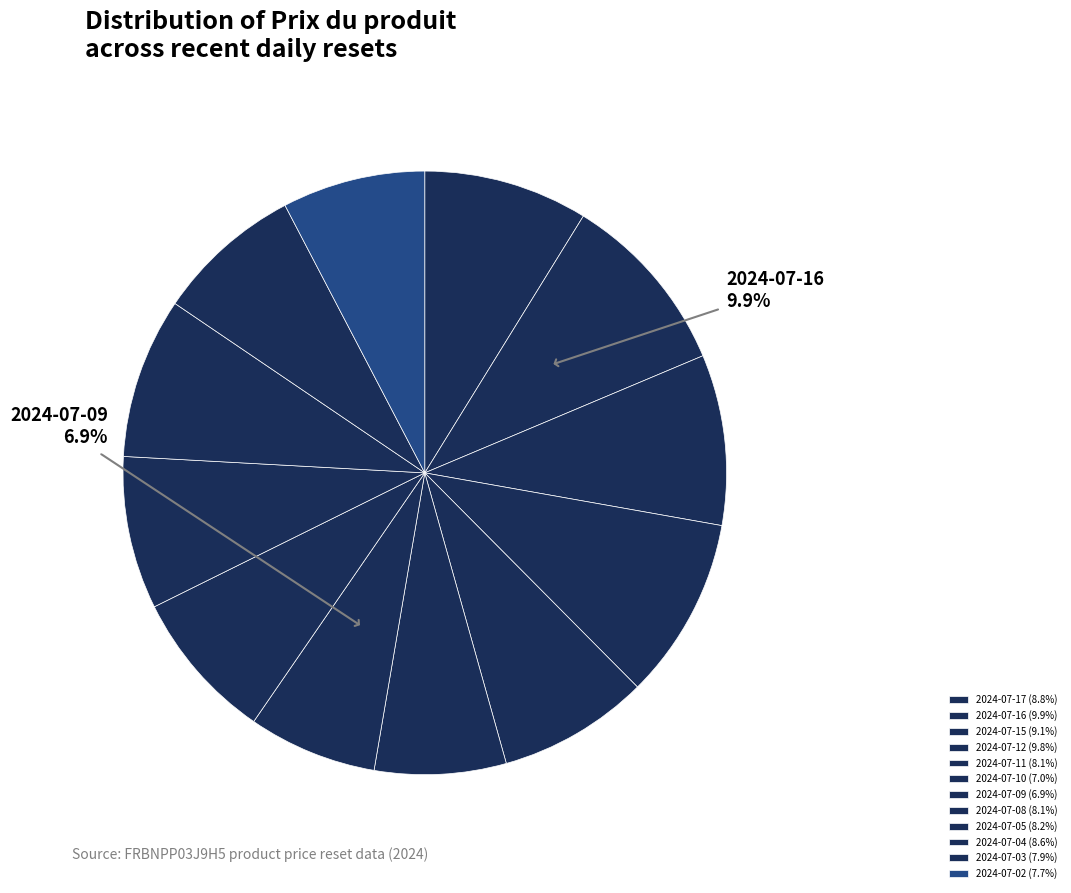

What percentage is the 2024-07-10 slice, to the nearest percent?

7%